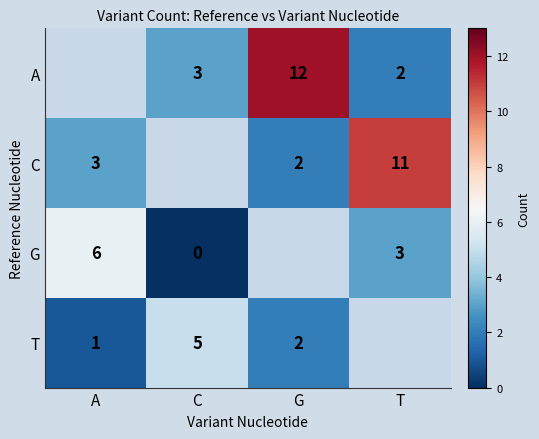

True or false: A has a value of 2 at T.

True